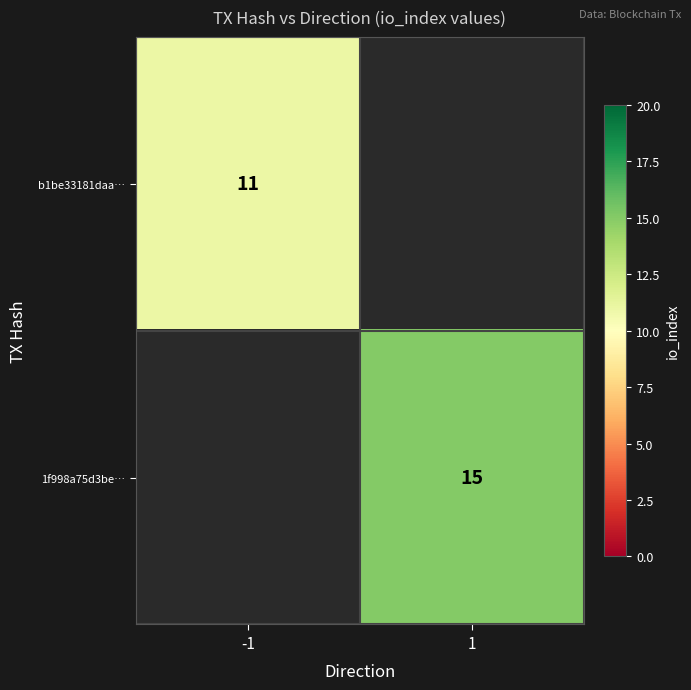

Is it true that 1f998a75d3be… equals 10 at 1?

False